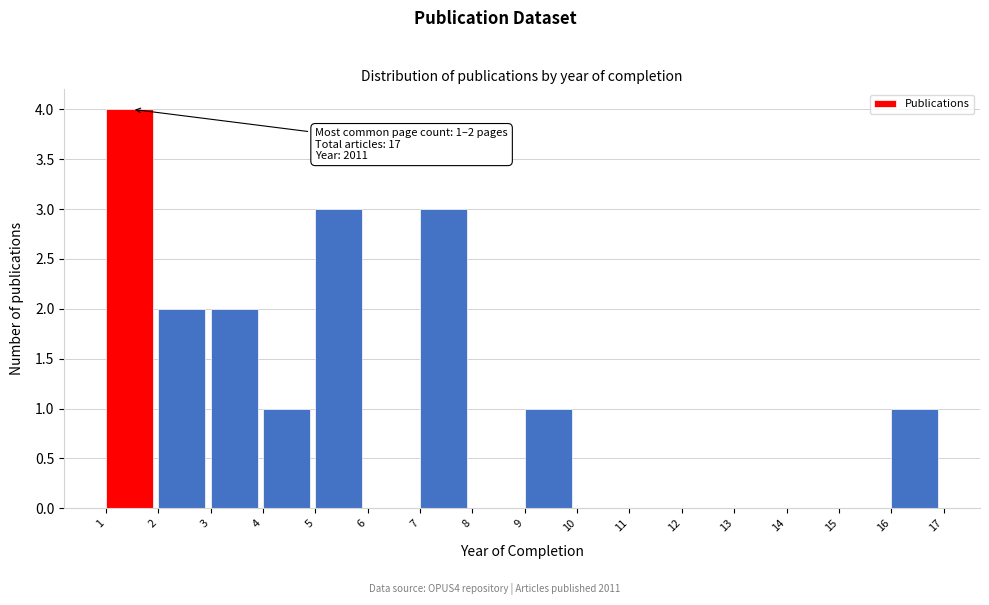

Over which range of the x-axis is the bar tallest?

1 to 2